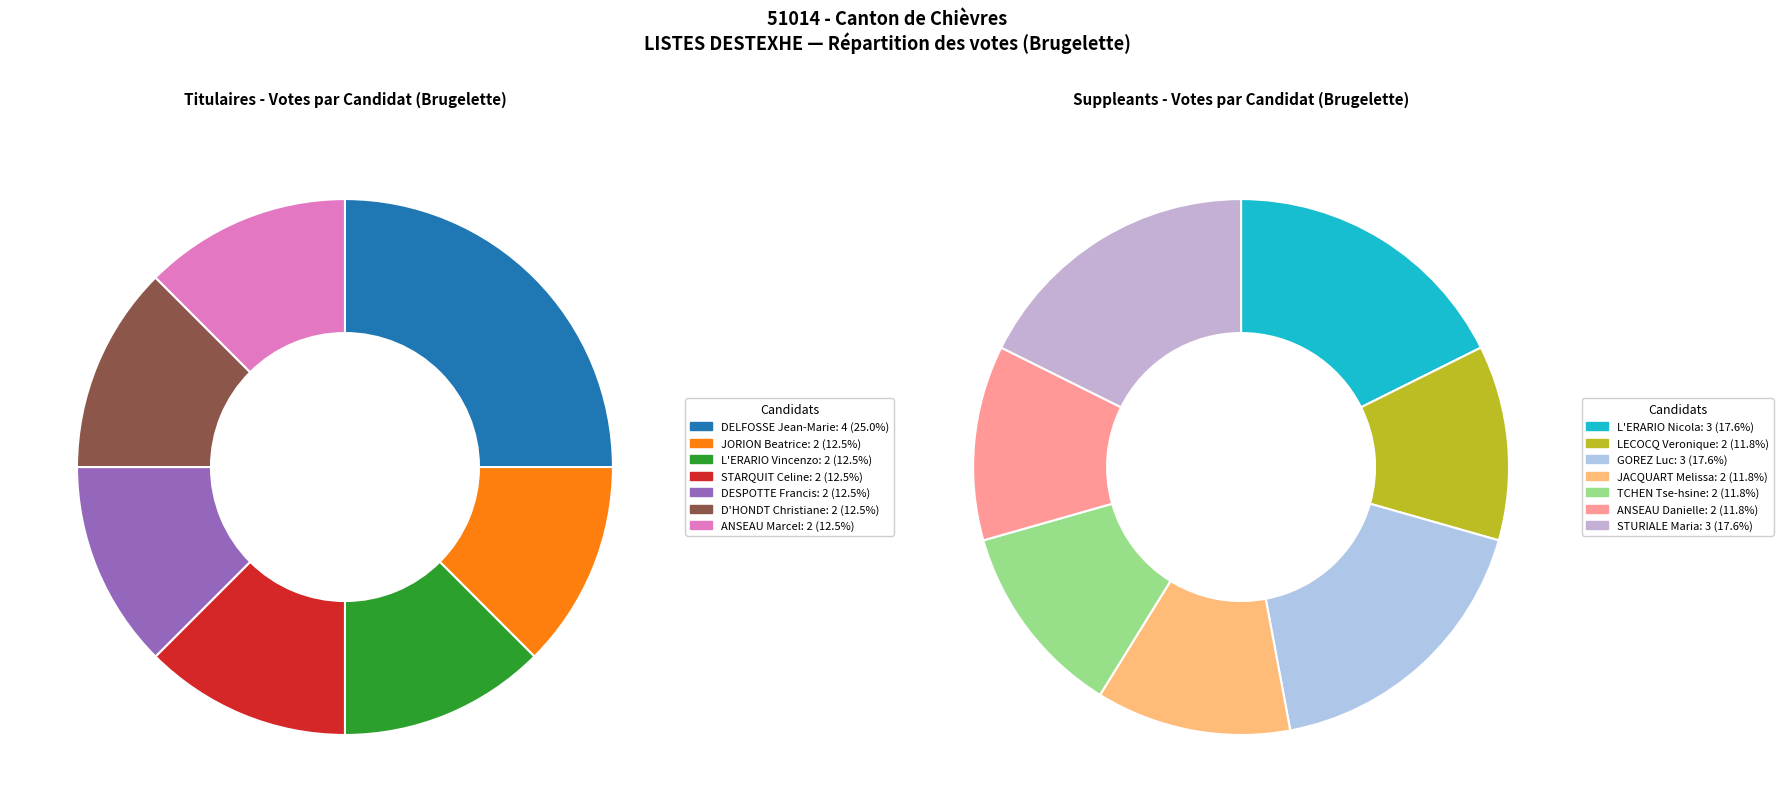

Which series has the largest range (max minus min)?

Titulaires